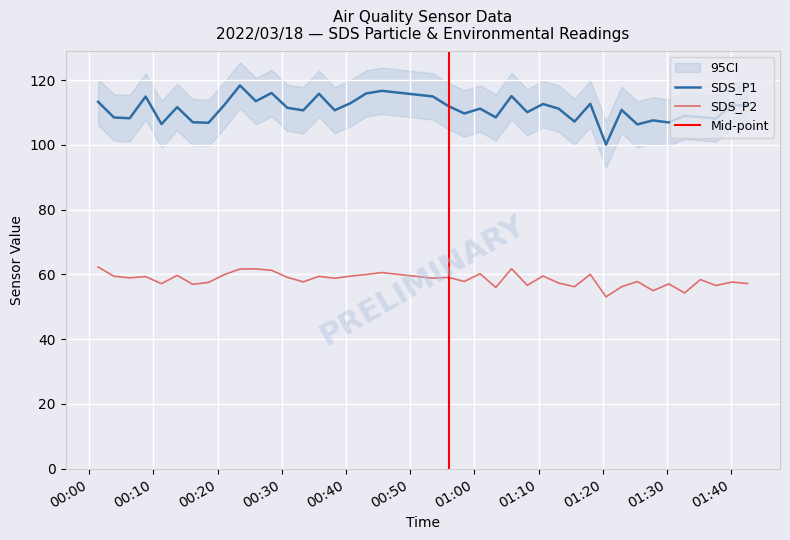

At which category is the sum across all series the highest?

2022/03/18 00:23:29